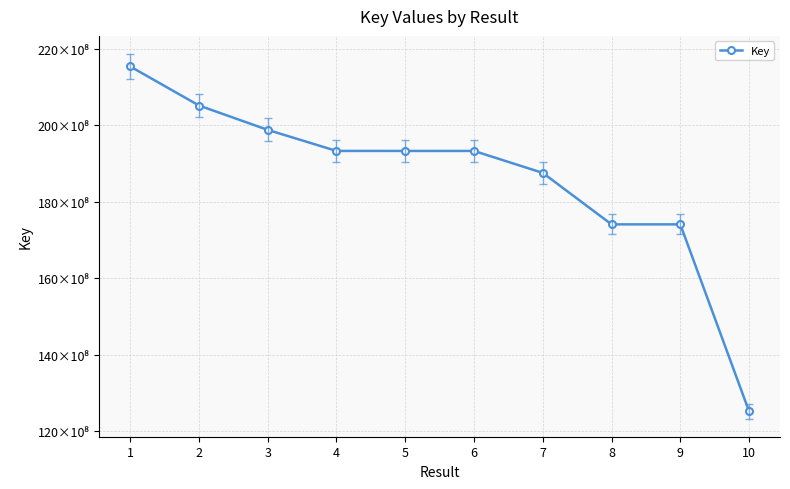

How many distinct data groups are displayed?

1